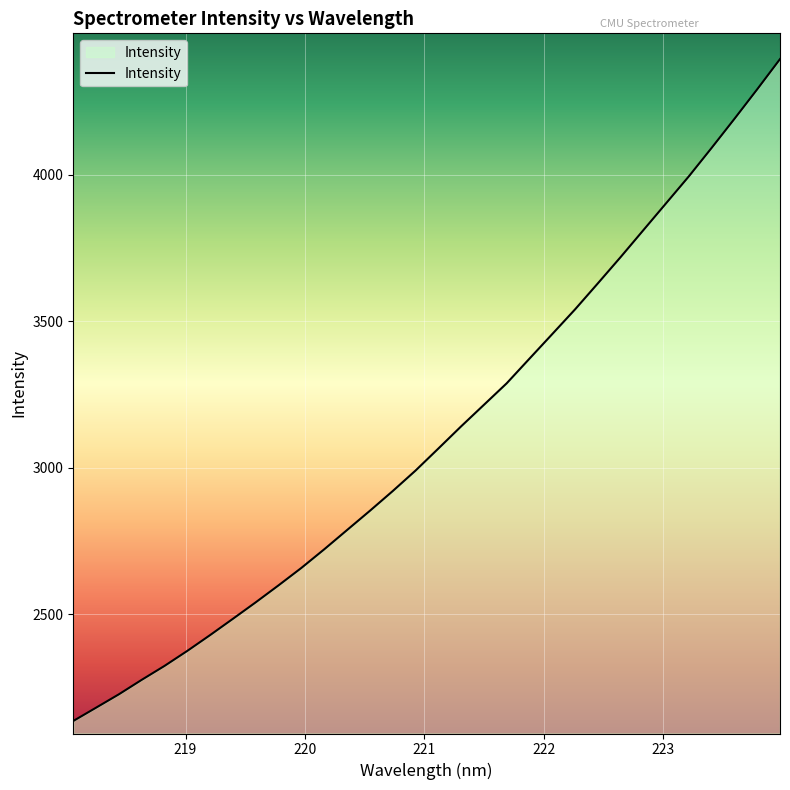

What is the difference between the maximum and minimum values?

2258.3